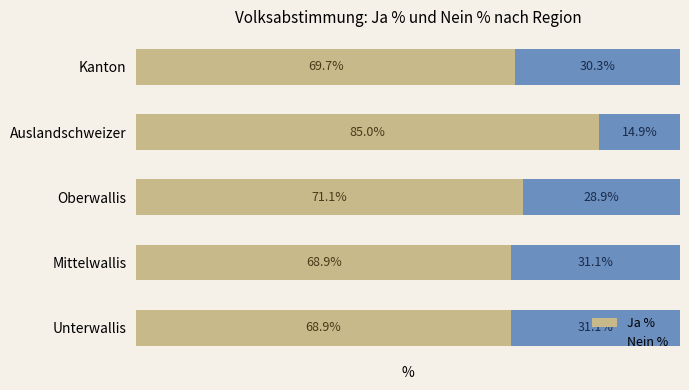

What are all the series names shown in the legend?

Ja %, Nein %